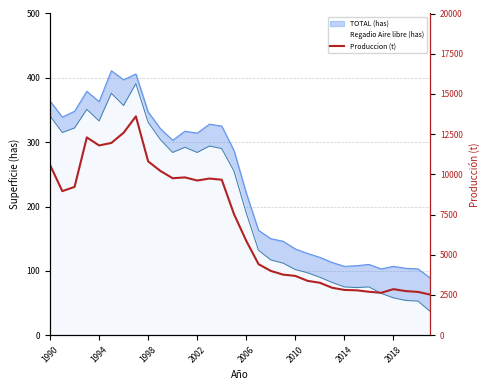

How many interior local peaks (higher than both neighbors) does the data have?

5